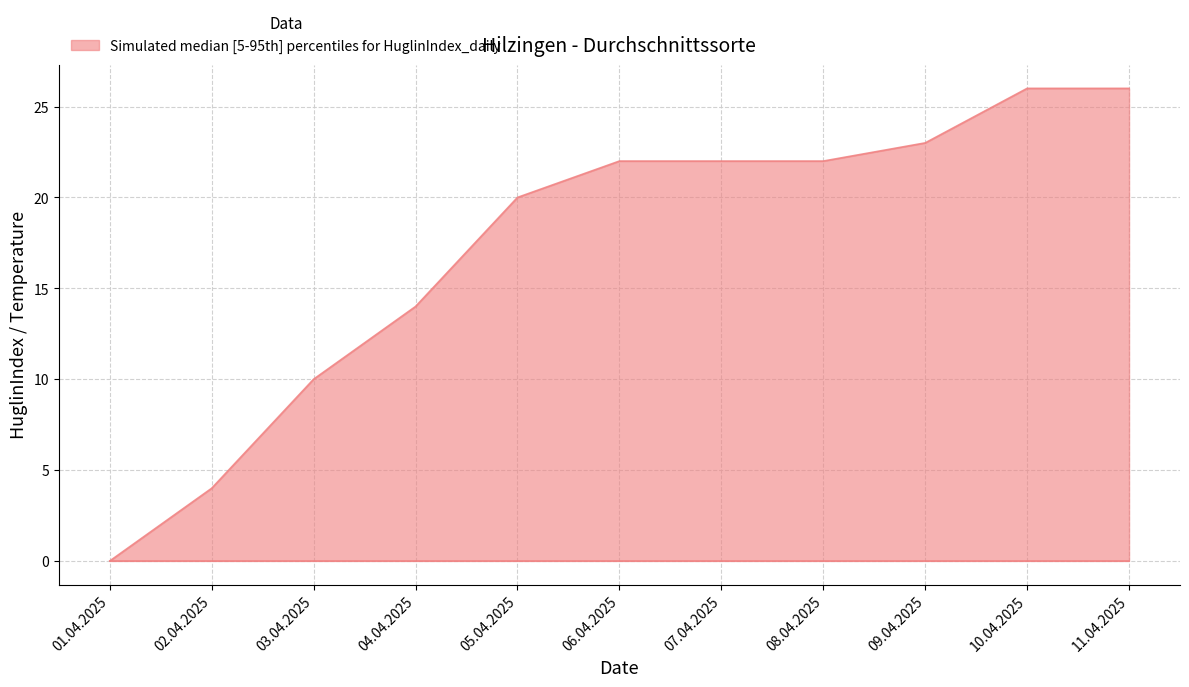

Where is the data nearest to the value 13?

04.04.2025